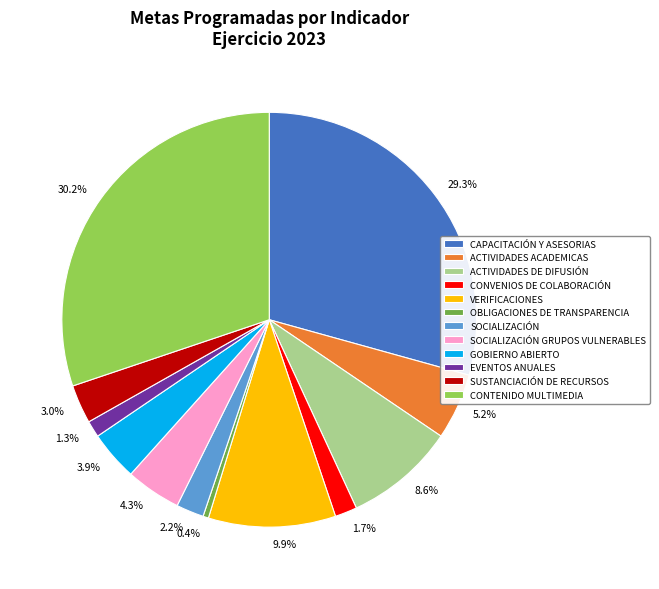

Is there a majority slice in this chart?

No